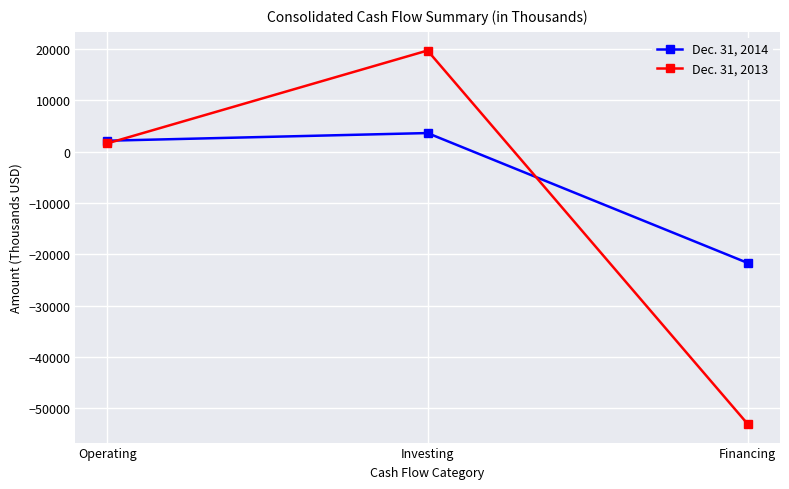

What is the minimum value shown in the chart?

-53053